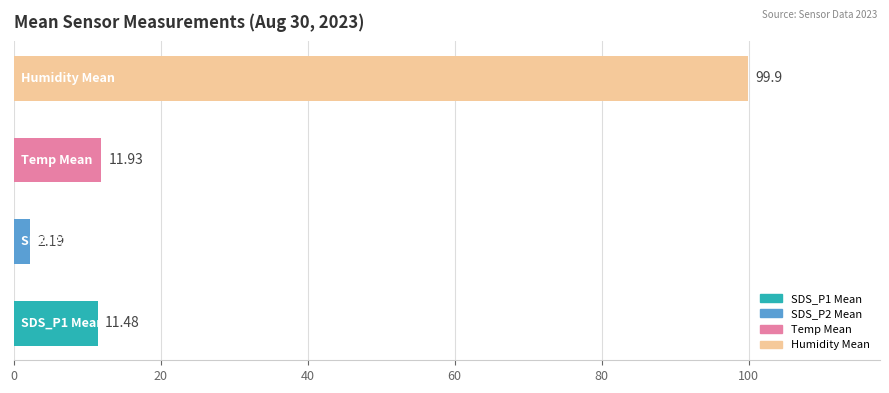

How many series are shown in this chart?

1